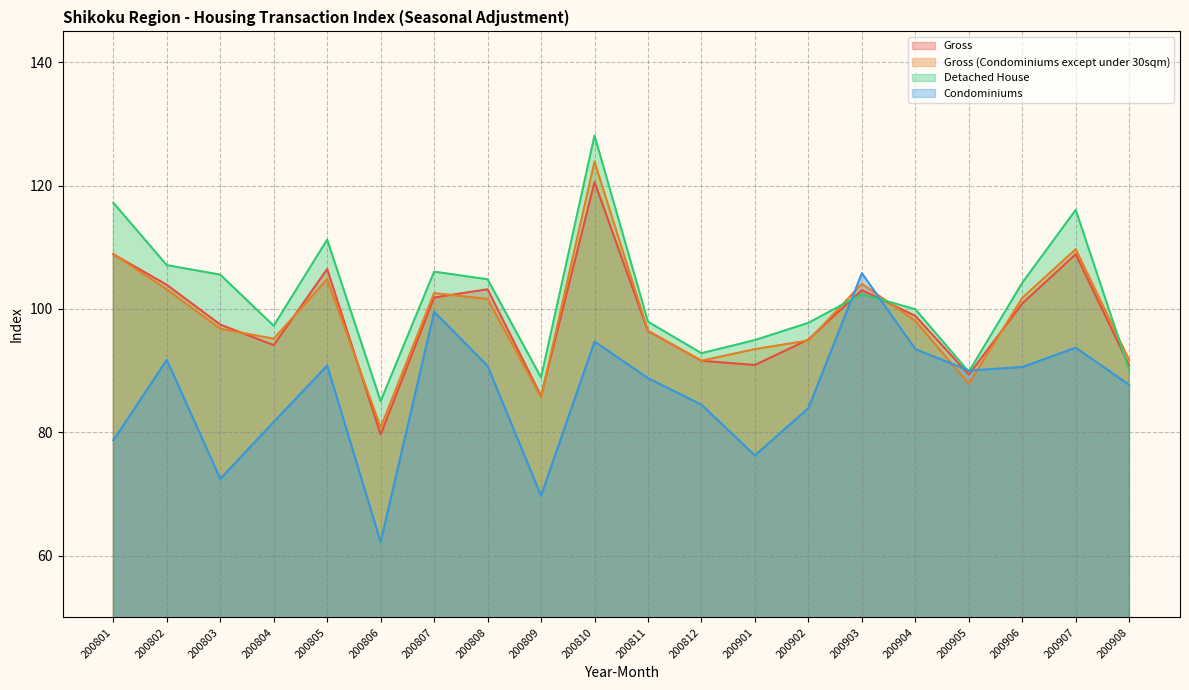

Rank the series at 200810 from highest to lowest value.

Detached House, Gross (Condominiums except under 30sqm), Gross, Condominiums